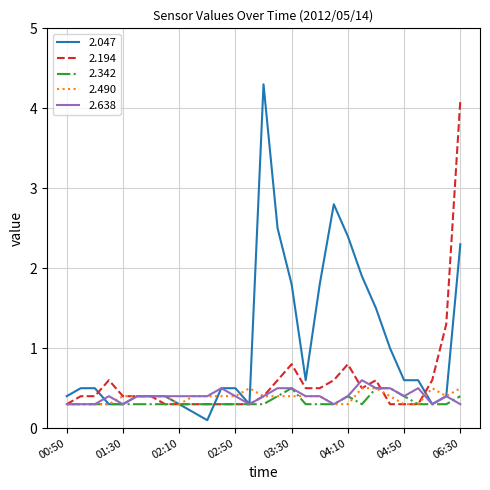

Which series has the largest range (max minus min)?

2.047